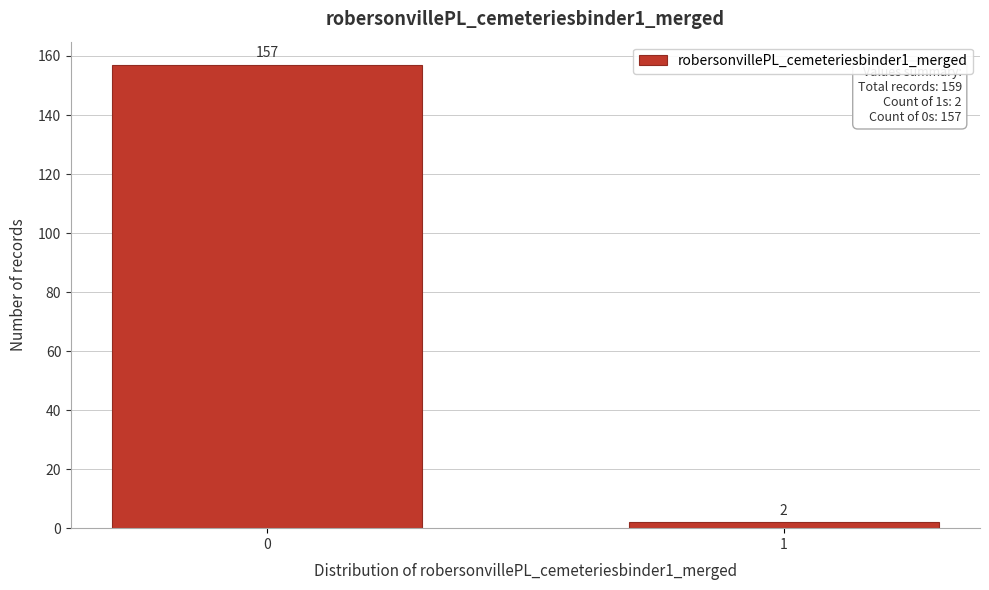

Reading left to right, extract all data points from this chart.

157	2